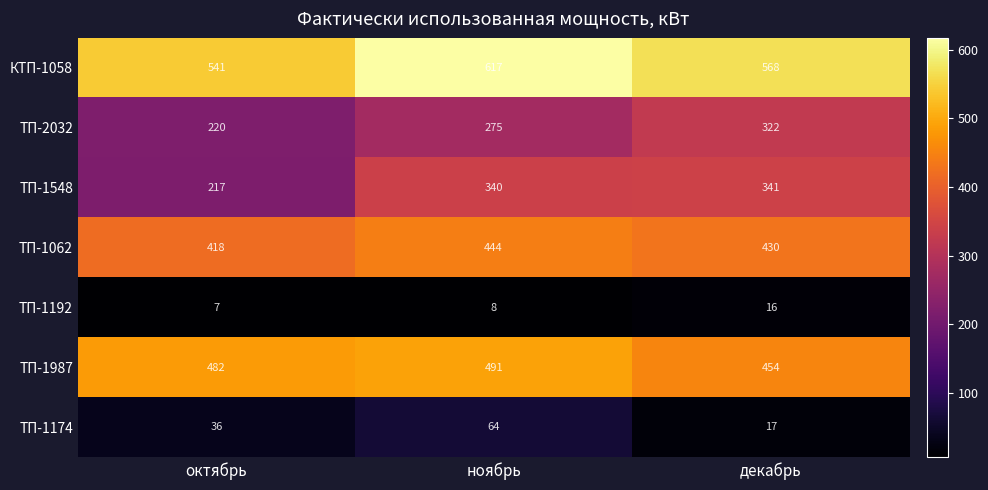

Is it true that ТП-1192 equals 2 at октябрь?

False